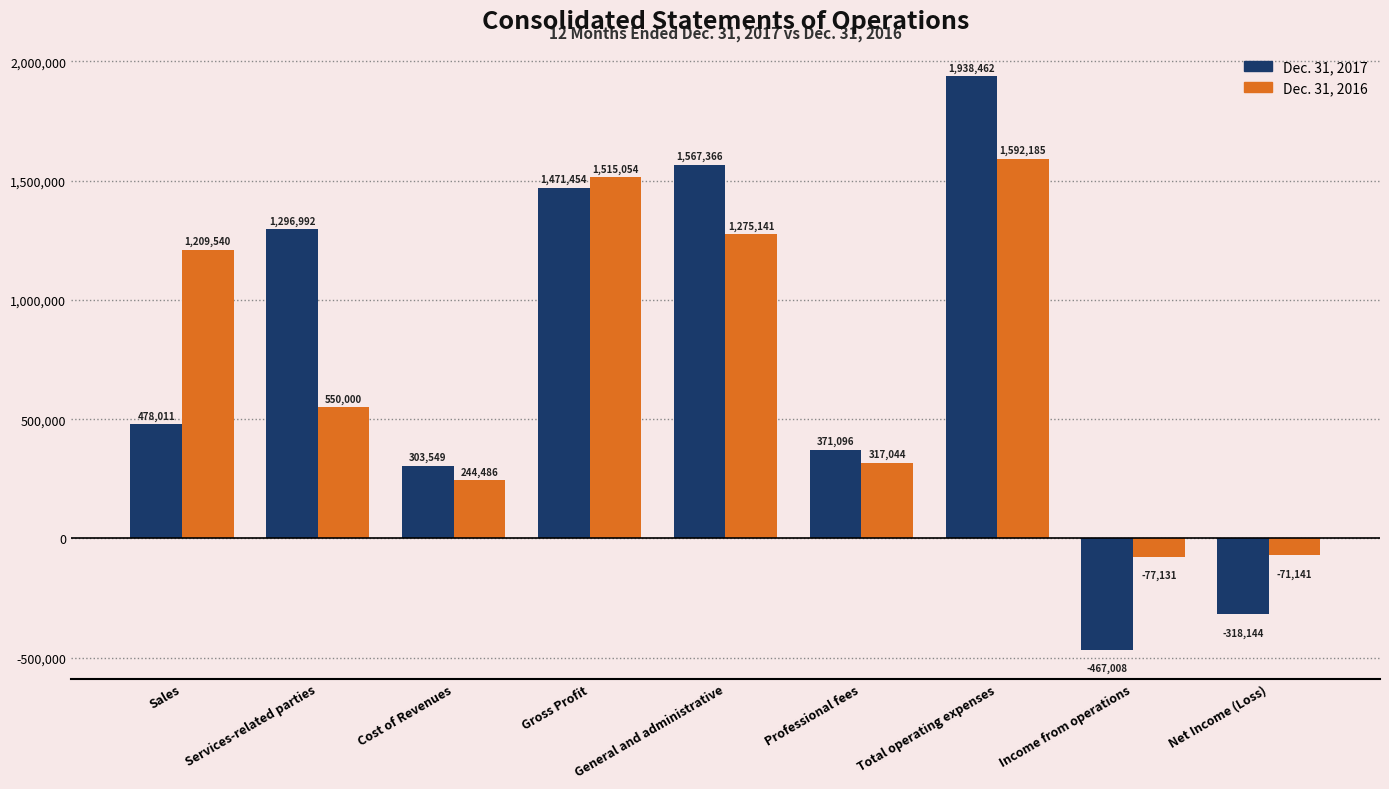

Between Cost of Revenues and Total operating expenses, which series saw the biggest shift?

Dec. 31, 2017